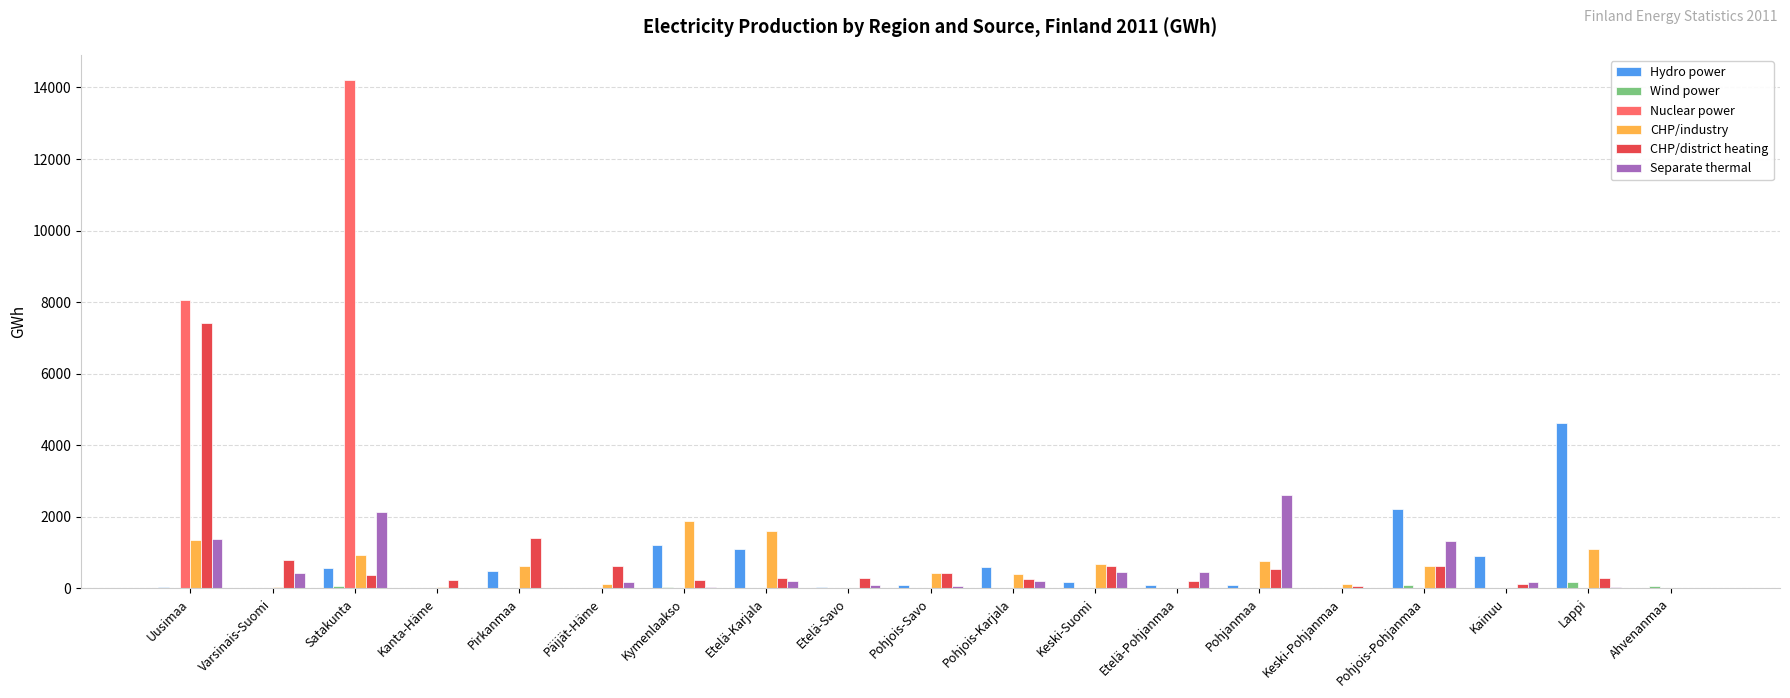

Is it true that CHP/district heating equals 1895 at Pirkanmaa?

False